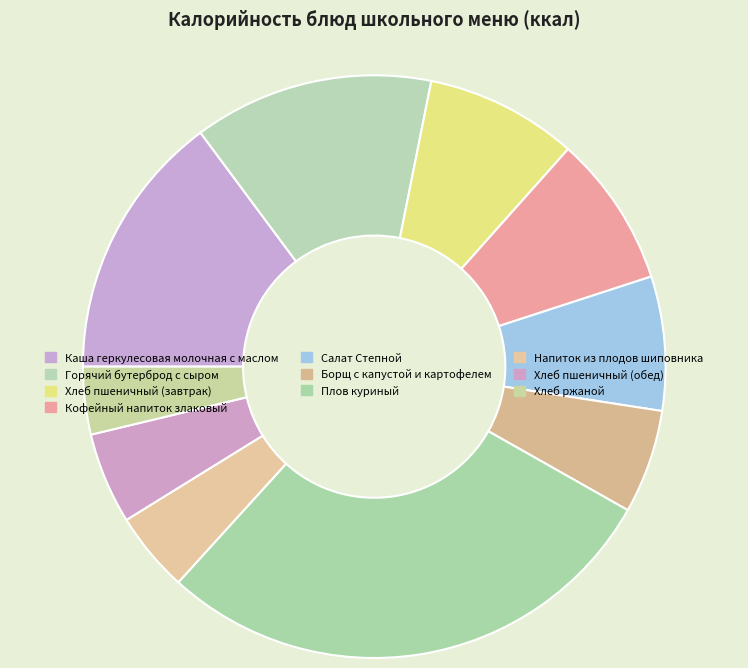

Does Хлеб пшеничный (обед) represent more than half of the total?

No